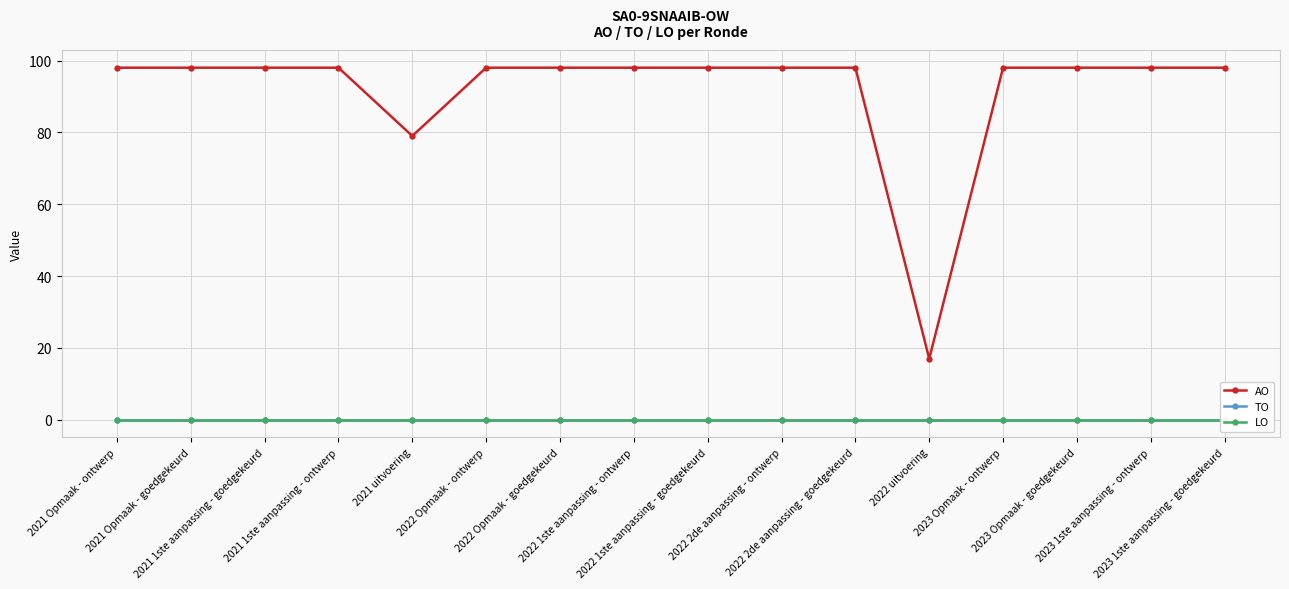

How many interior local valleys does the AO series have?

2